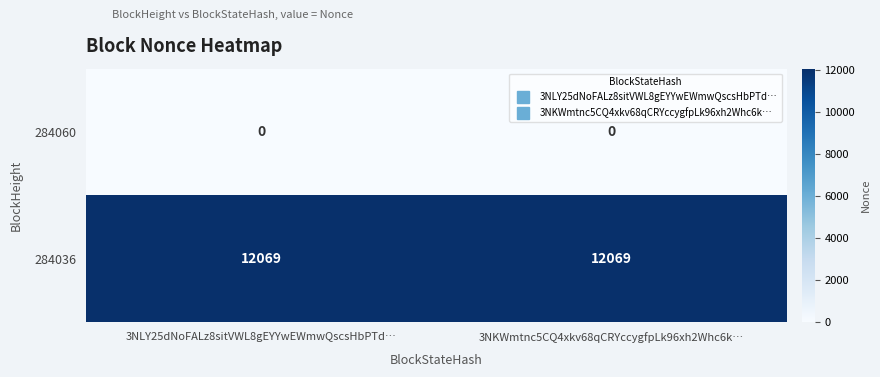

Which series has the largest total across all categories?

284036